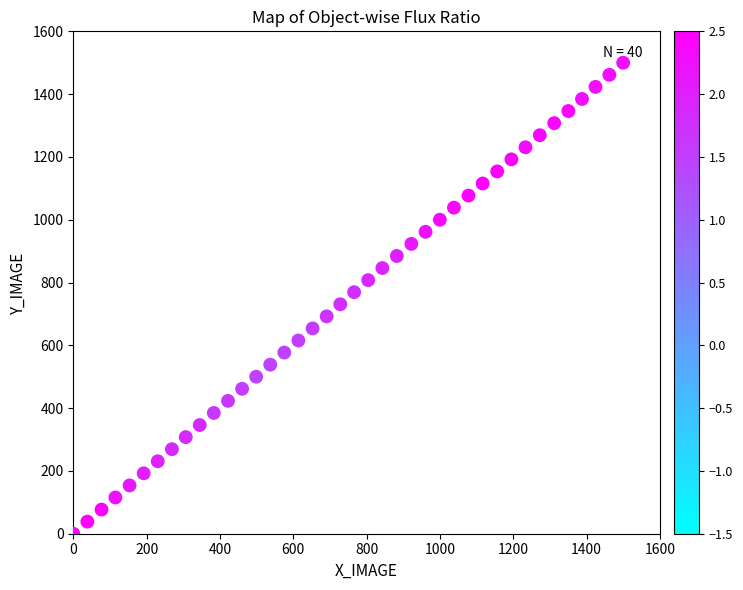

What is the range of X values (max minus min)?

1500.0